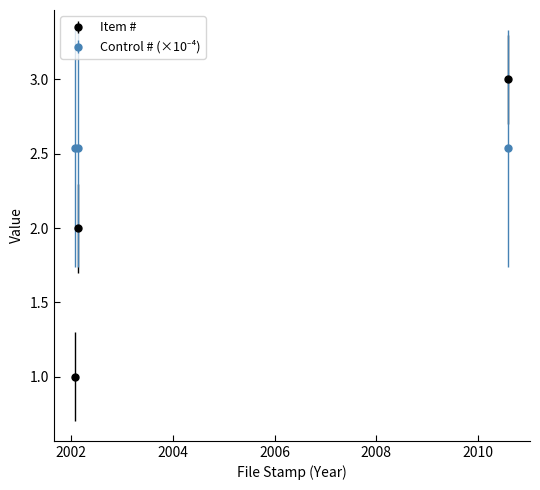

What is the smallest value displayed?

1.0